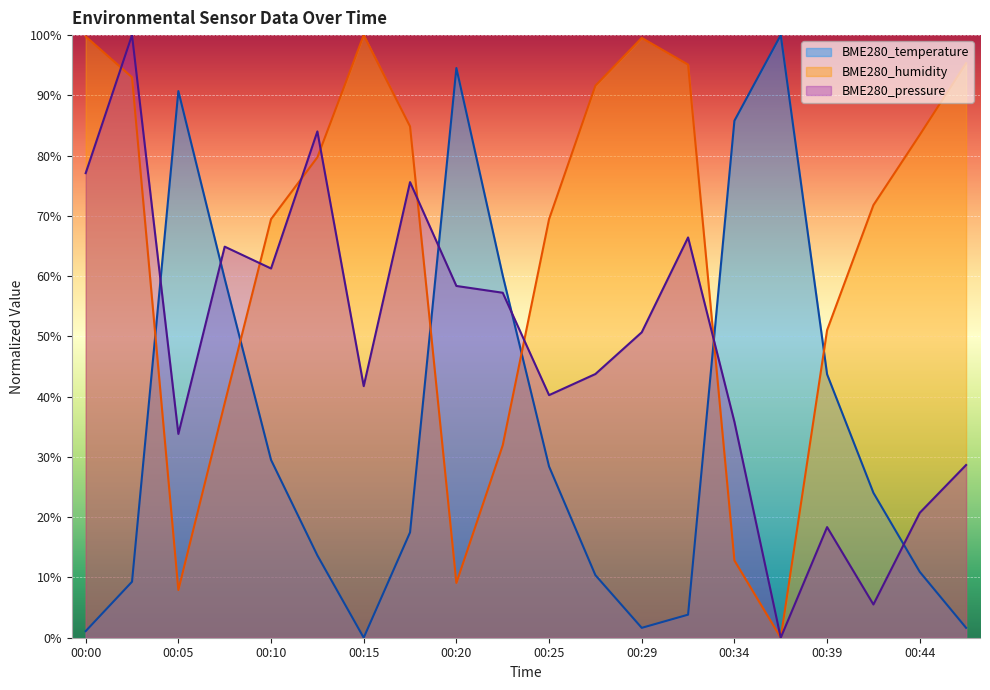

Reading left to right, transcribe all the data shown in this chart.

BME280_temperature: 1.1	9.3	90.7	59.6	29.5	13.7	0.0	17.5	94.5	60.1	28.4	10.4	1.6	3.8	85.8	100.0	43.7	24.0	10.9	1.6
BME280_humidity: 99.8	93.0	7.9	38.9	69.5	79.7	100.0	84.8	9.1	31.9	69.5	91.6	99.5	95.1	12.8	0.0	51.0	71.8	83.4	95.3
BME280_pressure: 77.1	100.0	33.8	64.9	61.3	84.0	41.7	75.6	58.4	57.2	40.3	43.8	50.7	66.4	35.8	0.0	18.4	5.5	20.7	28.7